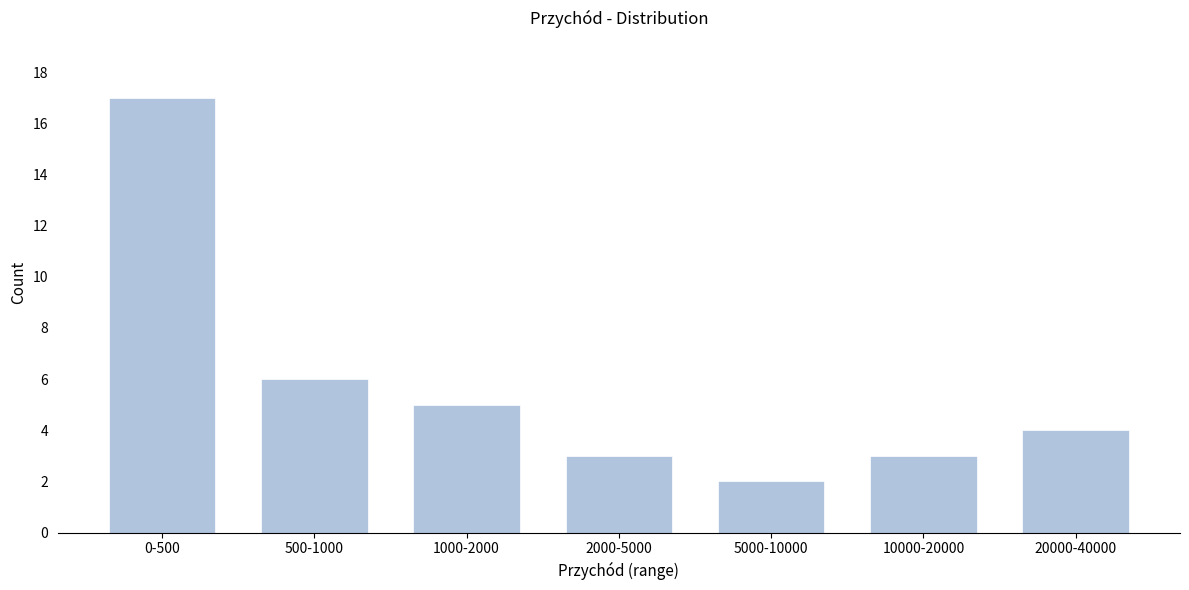

Reading left to right, transcribe all the data shown in this chart.

0-500=17	500-1000=6	1000-2000=5	2000-5000=3	5000-10000=2	10000-20000=3	20000-40000=4